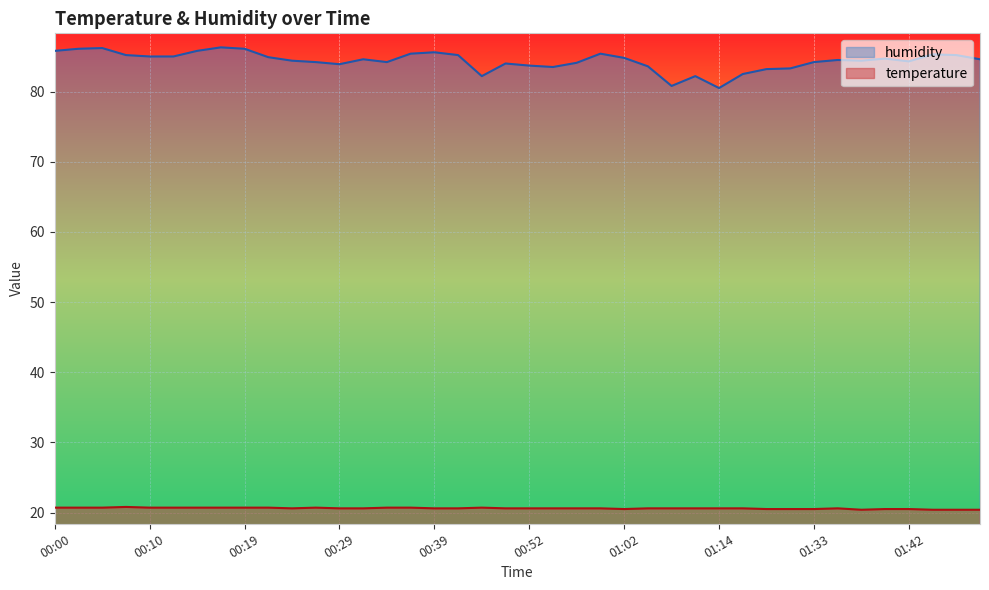

At which category is the sum across all series the highest?

00:17